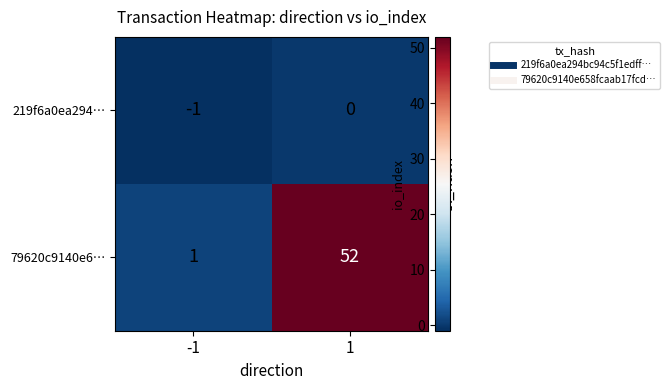

Which series changed the most between -1 and 1?

79620c9140e6…